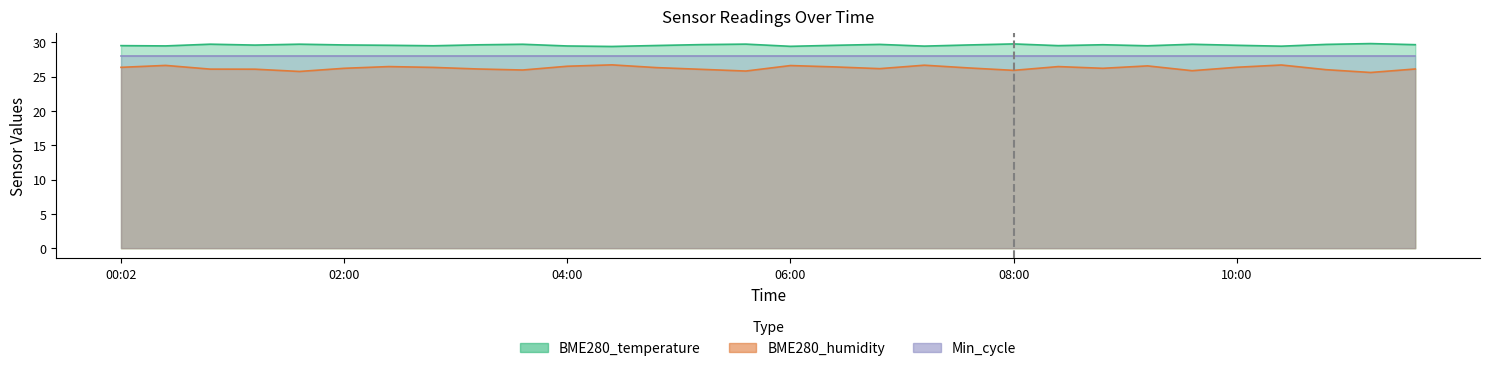

Which series changed the most between 01:14 and 03:12?

BME280_temperature